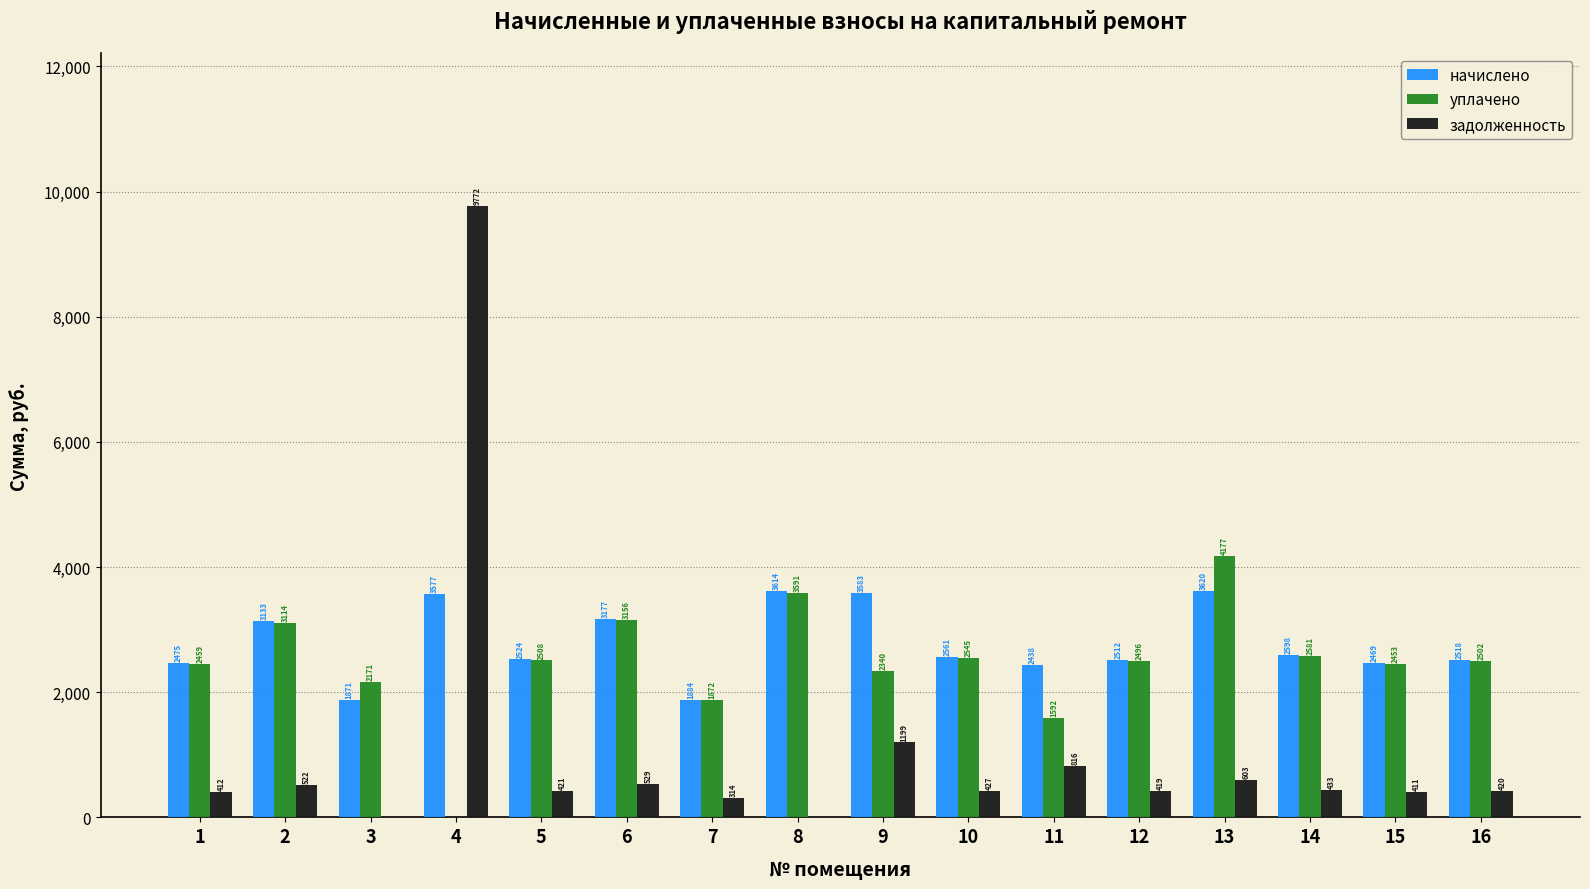

Which series changed the most between 11 and 13?

уплачено